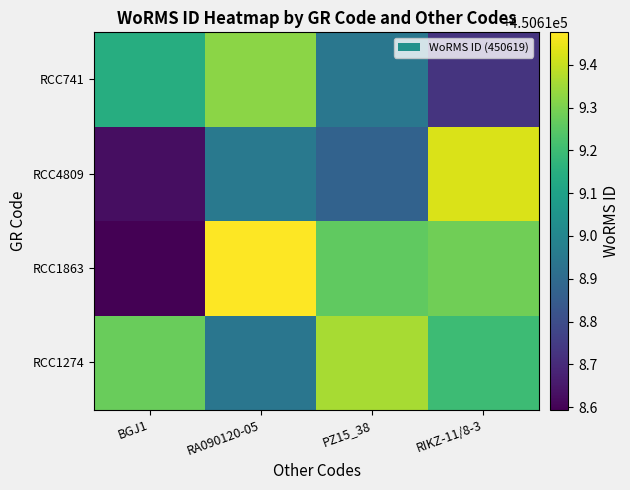

Reading right to left, extract all data points from this chart.

RCC1274: RIKZ-11/8-3=450619.2	PZ15_38=450619.4	RA090120-05=450618.9	BGJ1=450619.3
RCC1863: RIKZ-11/8-3=450619.3	PZ15_38=450619.3	RA090120-05=450619.5	BGJ1=450618.6
RCC4809: RIKZ-11/8-3=450619.4	PZ15_38=450618.9	RA090120-05=450619.0	BGJ1=450618.6
RCC741: RIKZ-11/8-3=450618.7	PZ15_38=450618.9	RA090120-05=450619.3	BGJ1=450619.1